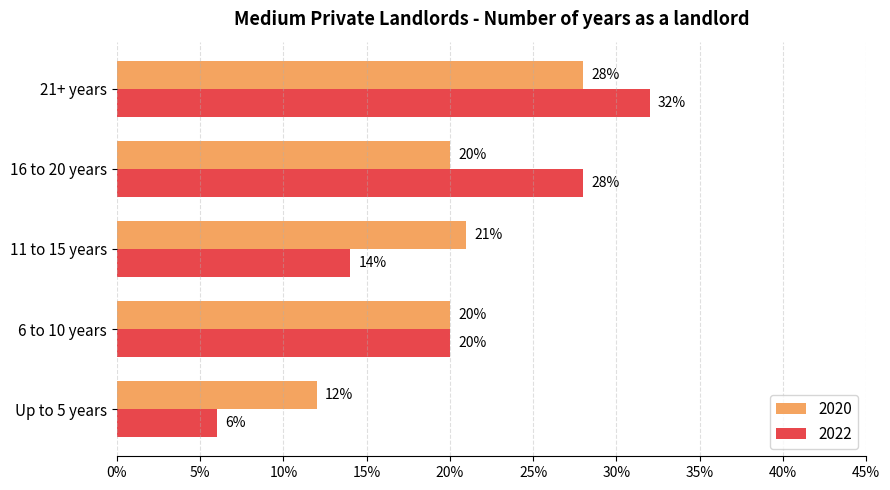

Reading left to right, transcribe all the data shown in this chart.

2020: Up to 5 years=0.1	6 to 10 years=0.2	11 to 15 years=0.2	16 to 20 years=0.2	21+ years=0.3
2022: Up to 5 years=0.1	6 to 10 years=0.2	11 to 15 years=0.1	16 to 20 years=0.3	21+ years=0.3